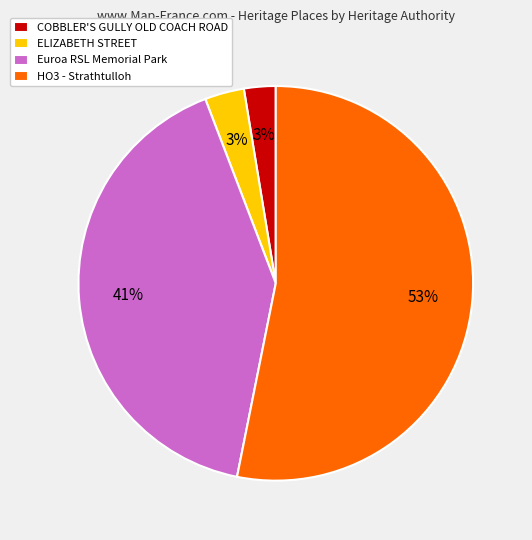

Does HO3 - Strathtulloh represent more than half of the total?

Yes